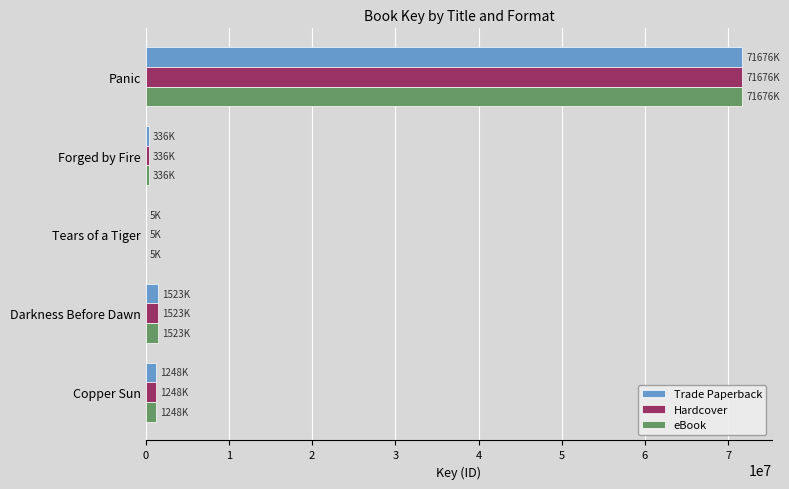

At which category is the sum across all series the highest?

Panic